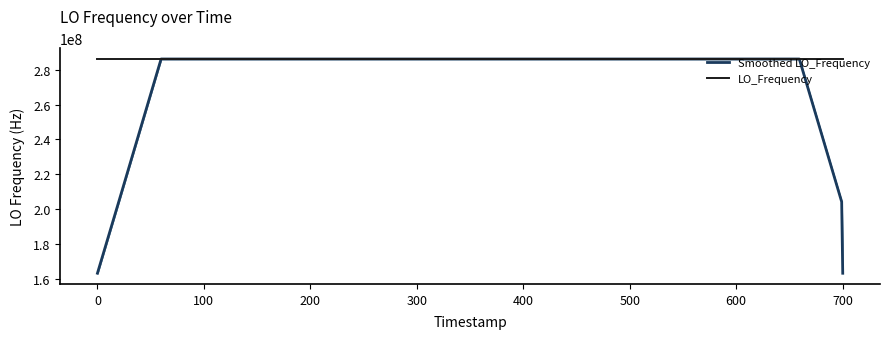

Reading right to left, what are all the values shown in this chart?

Smoothed LO_Frequency: 163455428.9	204319286.2	245183143.1	286047000.2	286047000.5	286047000.7	286047000.6	286046999.9	286046999.8	286047000.3	286047000.1	286046999.7	286046999.4	286046999.4	286046999.4	286046999.0	286046998.9	286046999.5	286046999.6	286047000.0	286047000.1	286047000.7	286047001.5	286047000.7	286046999.8	286047000.4	286047000.7	286047000.5	286046999.9	286046999.3	286046999.8	286047000.5	286046999.9	286046999.3	286046999.9	286047000.2	286047000.0	245183142.9	204319285.6	163455428.7
LO_Frequency: 286046998.8	286046998.8	286047001.0	286047003.6	286047001.4	286046998.1	286046999.8	286047000.6	286047000.5	286047000.2	286046998.4	286047001.0	286047001.5	286046998.2	286046998.2	286046998.5	286046999.9	286046998.4	286046998.1	286047001.2	286047002.4	286046998.6	286047001.1	286047000.7	286047002.8	286047003.6	286046996.0	286046996.0	286047002.8	286047002.8	286046999.8	286046998.4	286046999.5	286046999.5	286047001.0	286046998.4	286046998.5	286047004.3	286046999.9	286046998.4